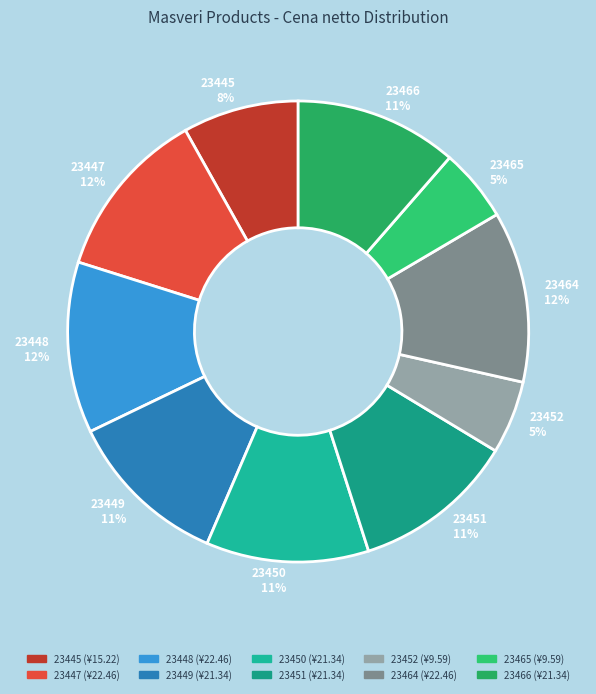

To the nearest percent, what percentage of the pie is 23445?

8%